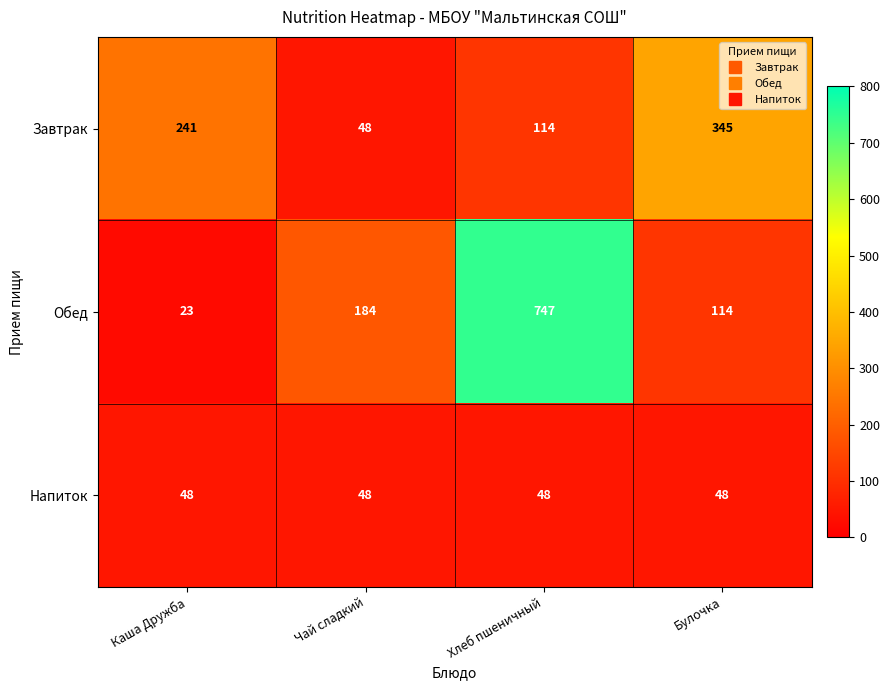

What is the sum of the Обед values at Чай сладкий and Хлеб пшеничный?

931